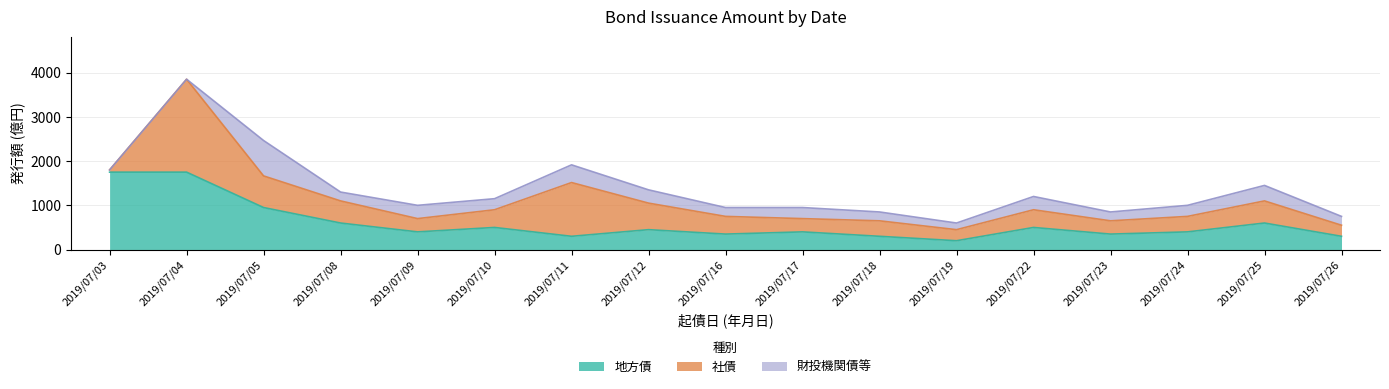

What are all the series names shown in the legend?

地方債, 社債, 財投機関債等